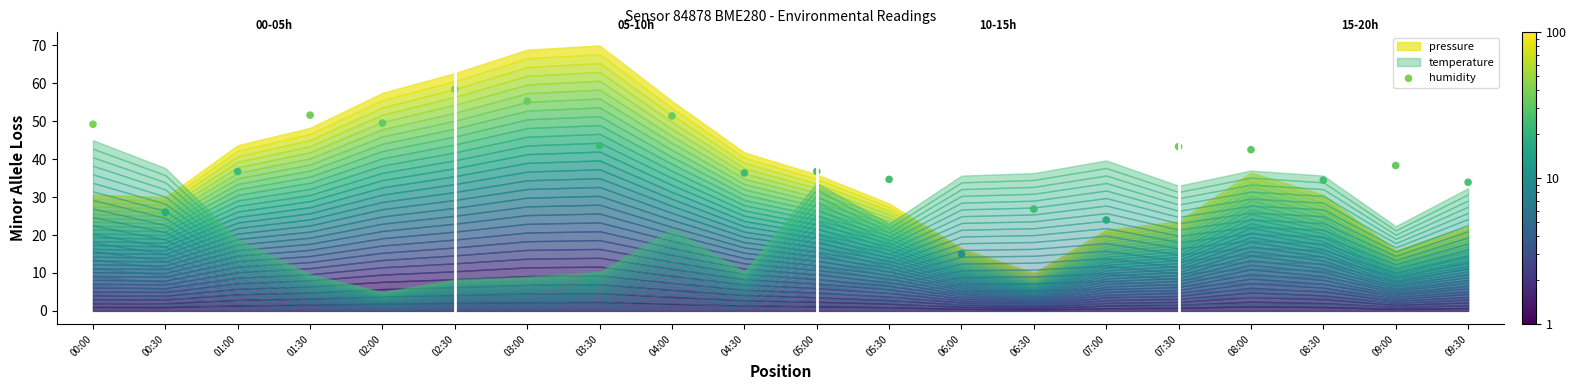

What is the range of Y values (max minus min)?

43.5